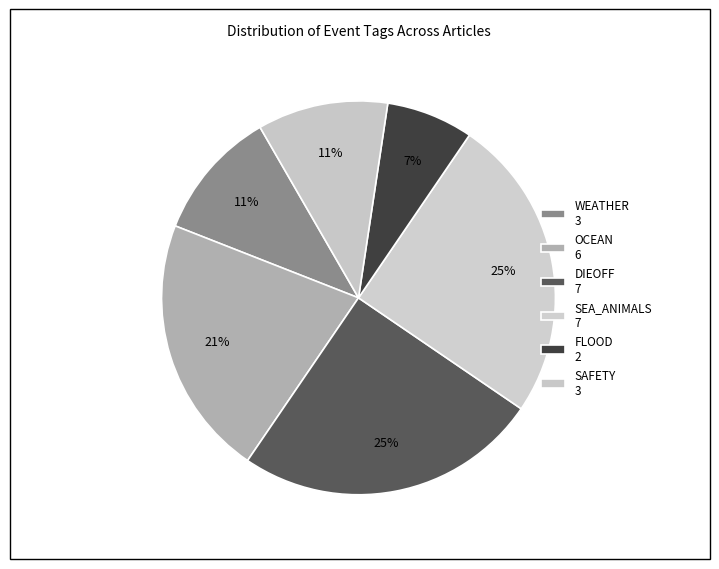

Count the number of slices in the pie.

6